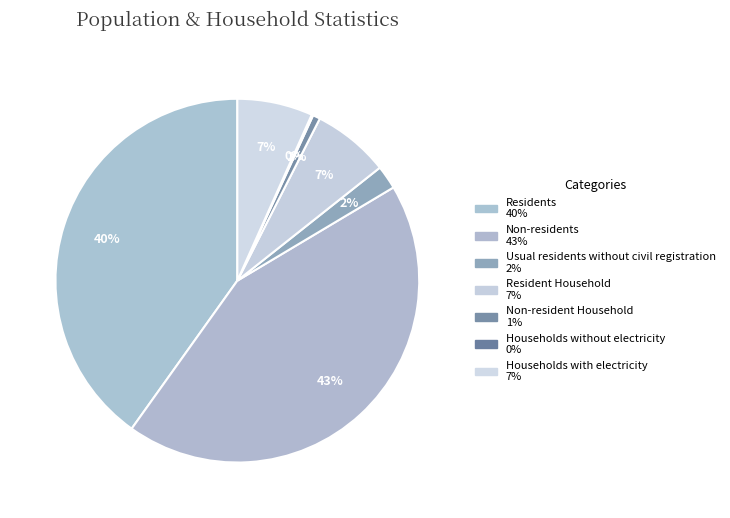

Is it true that Resident Household is 1% of the pie?

False